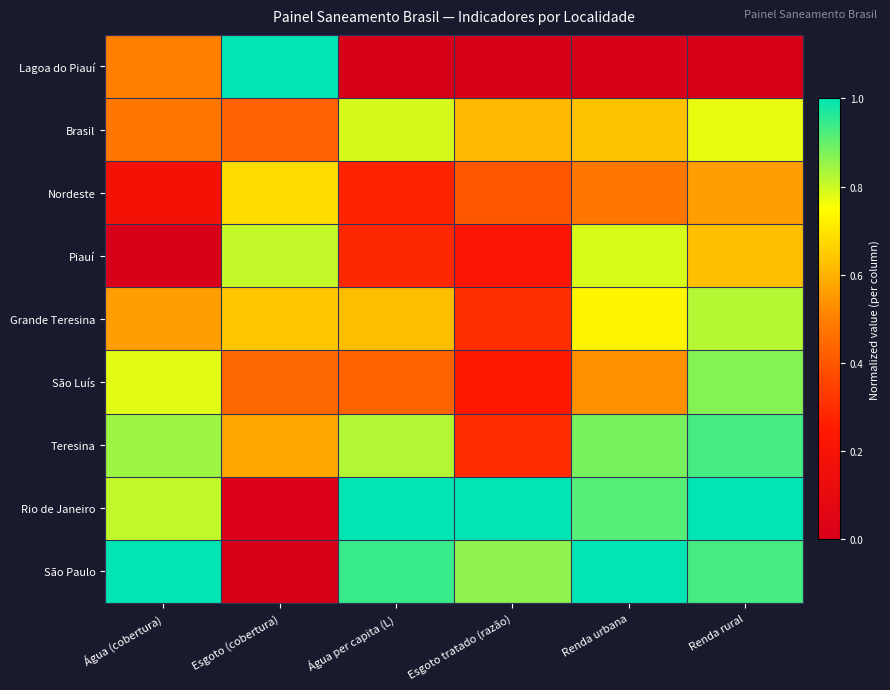

How many categories are shown in the chart?

6